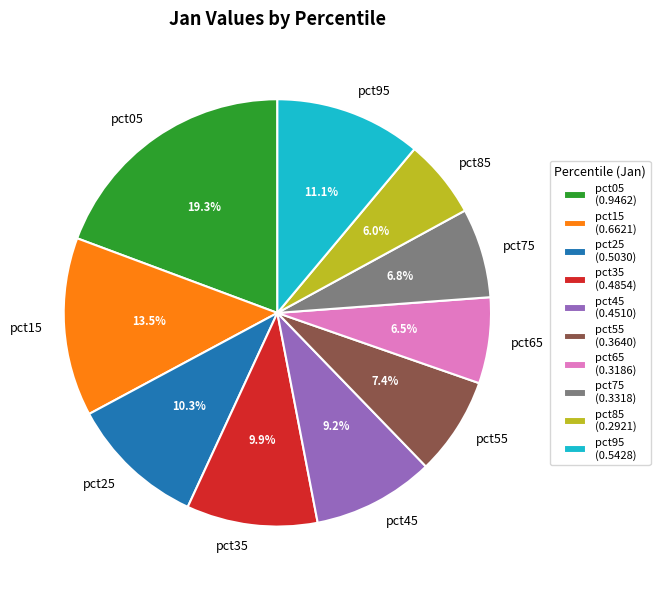

True or false: pct25 accounts for 10% of the total.

True